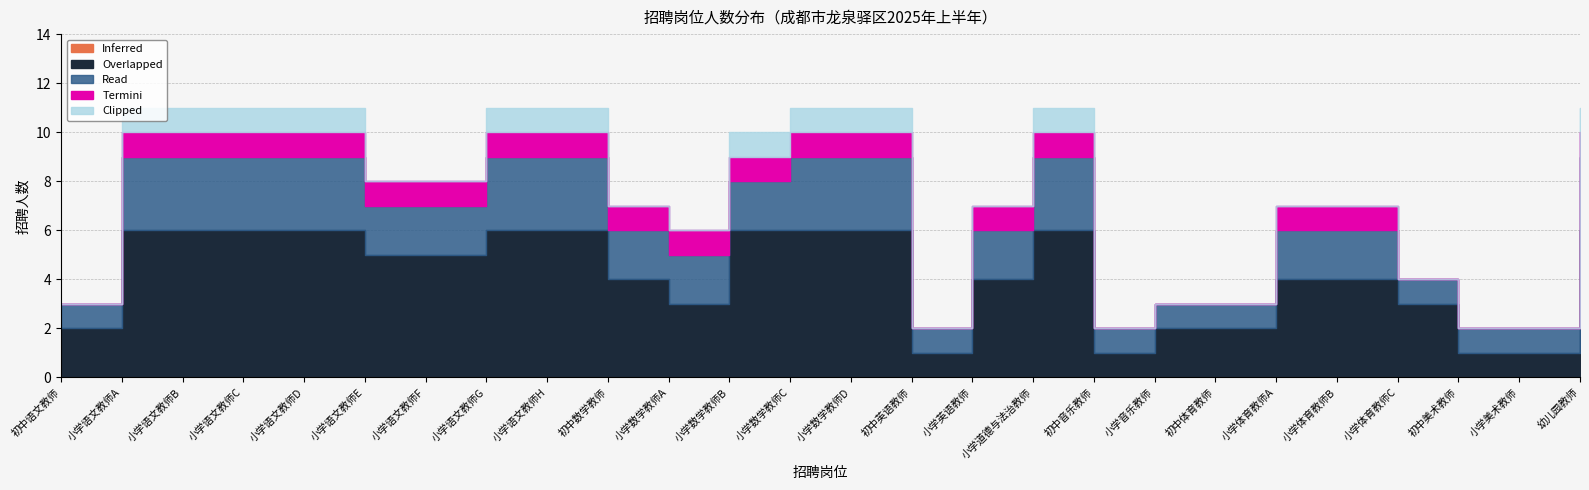

What is the label of the 13th point from the left?

小学数学教师C